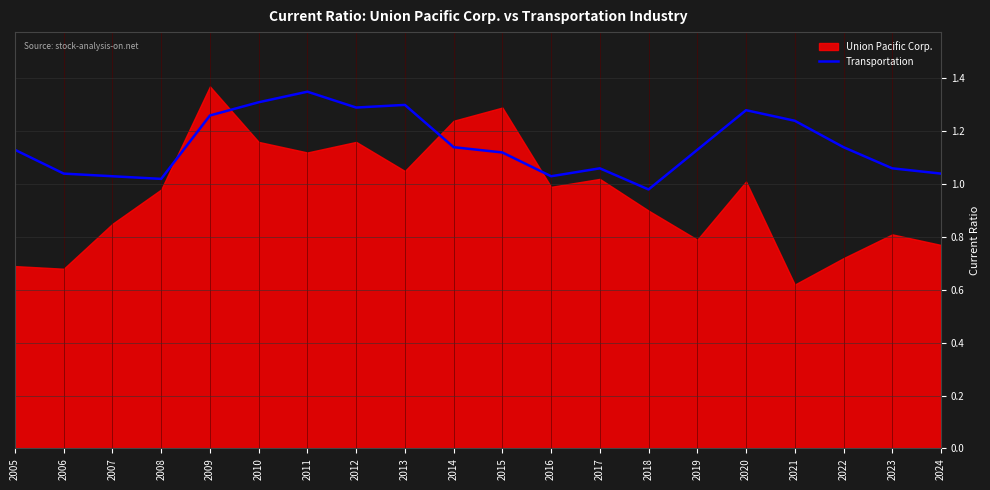

Where does the Transportation series first go above 1?

2005